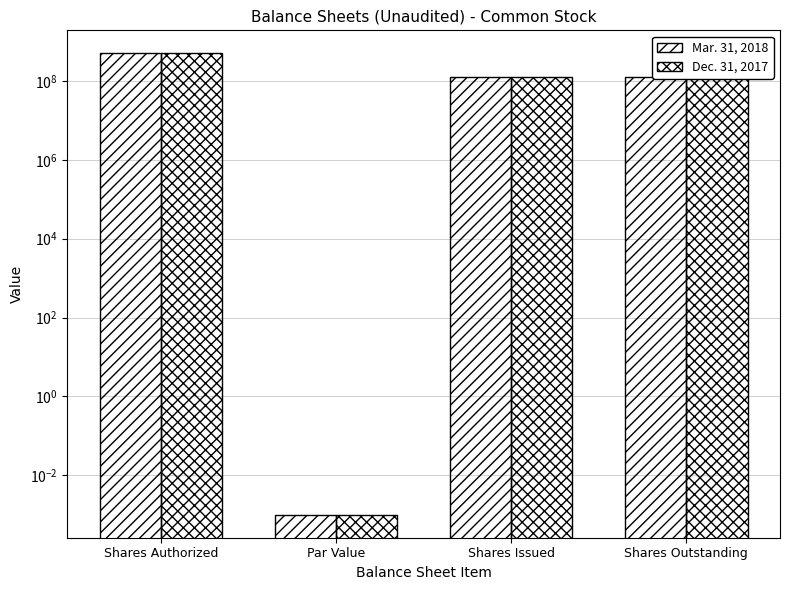

Which label corresponds to the largest value in the chart?

Shares Authorized